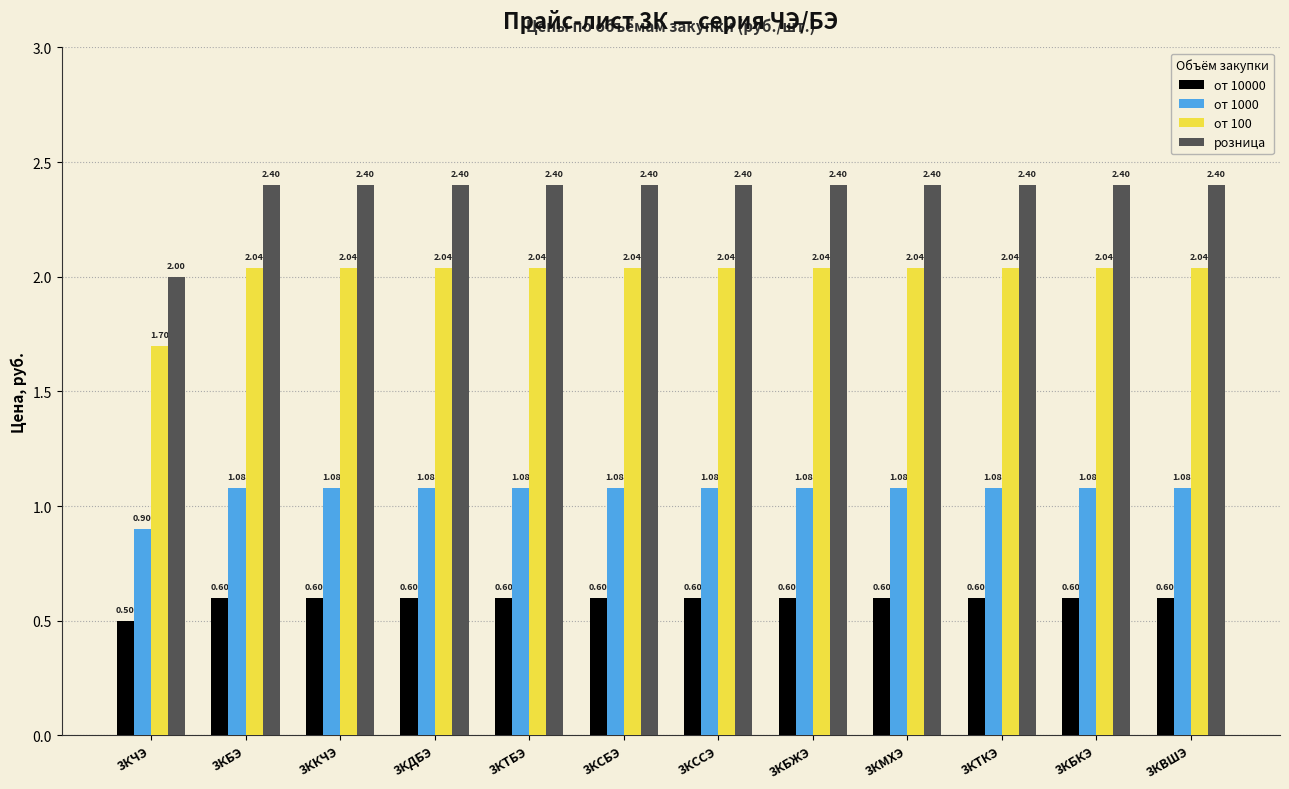

Where is от 10000 nearest to the value 0?

3КЧЭ